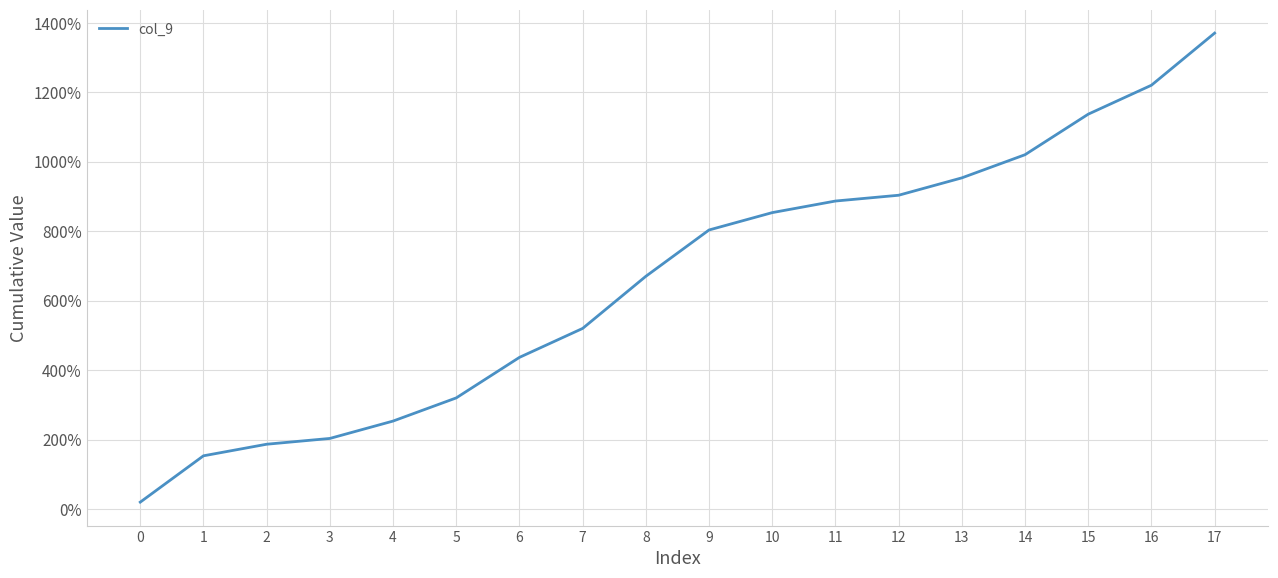

List the labels in order of value, largest first.

17, 16, 15, 14, 13, 12, 11, 10, 9, 8, 7, 6, 5, 4, 3, 2, 1, 0